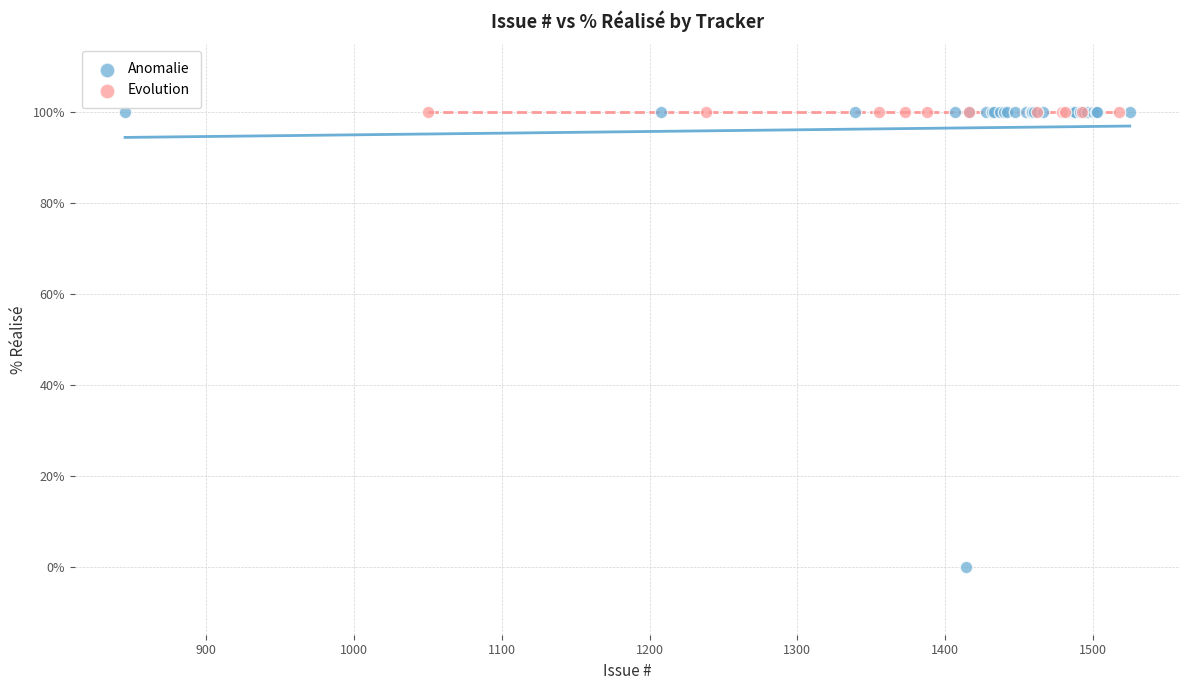

Which series reaches the minimum Y coordinate?

Anomalie